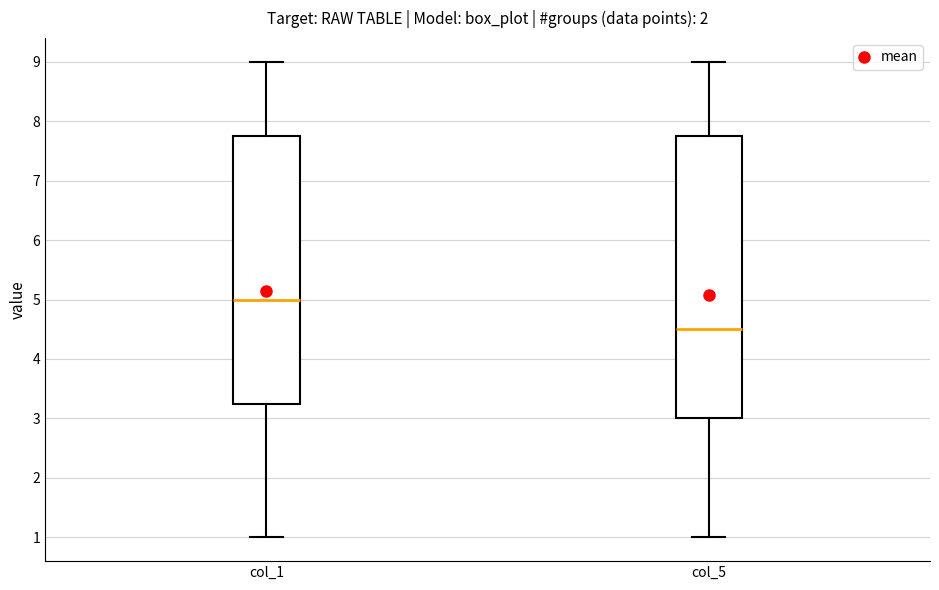

Comparing the boxes themselves (not the whiskers), which one is the tallest?

col_5